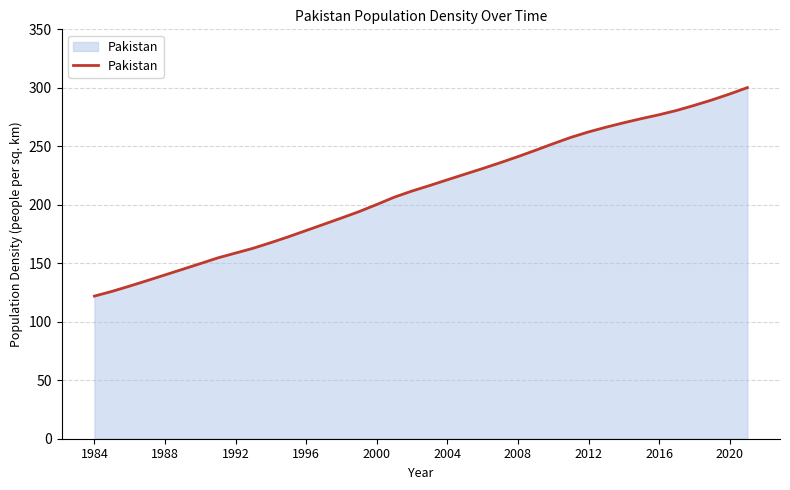

Does the chart display data point markers on the line(s)?

No